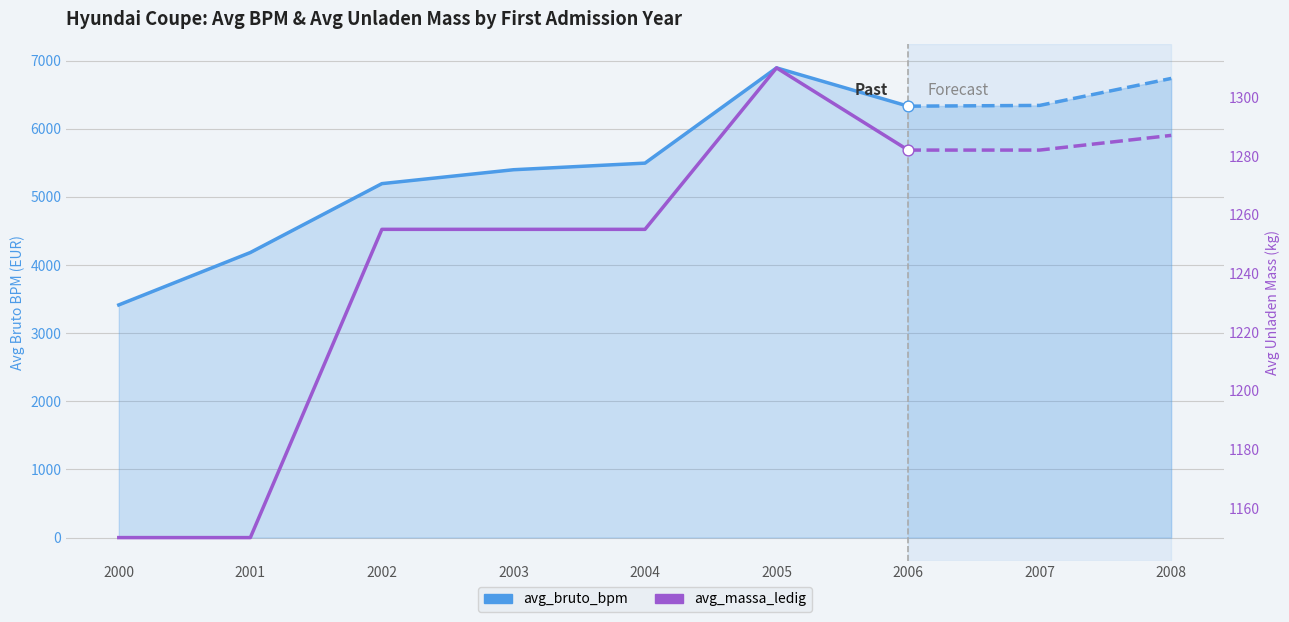

What are all the series names shown in the legend?

avg_bruto_bpm, avg_massa_ledig